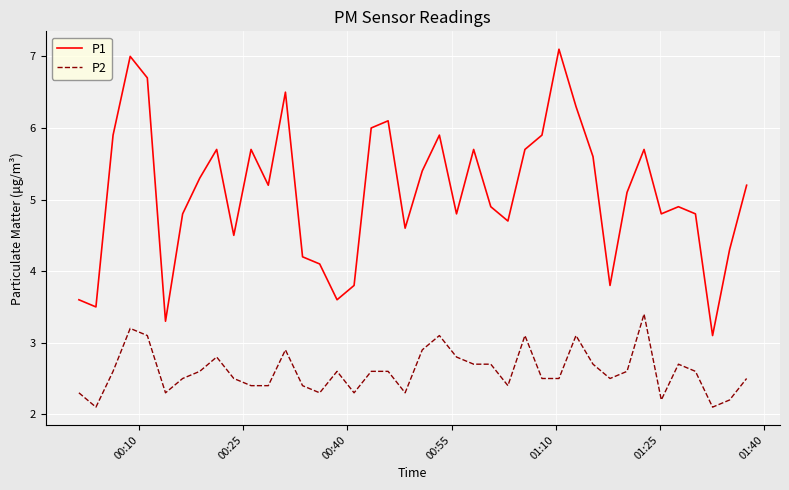

Which series has the widest spread of values?

P1